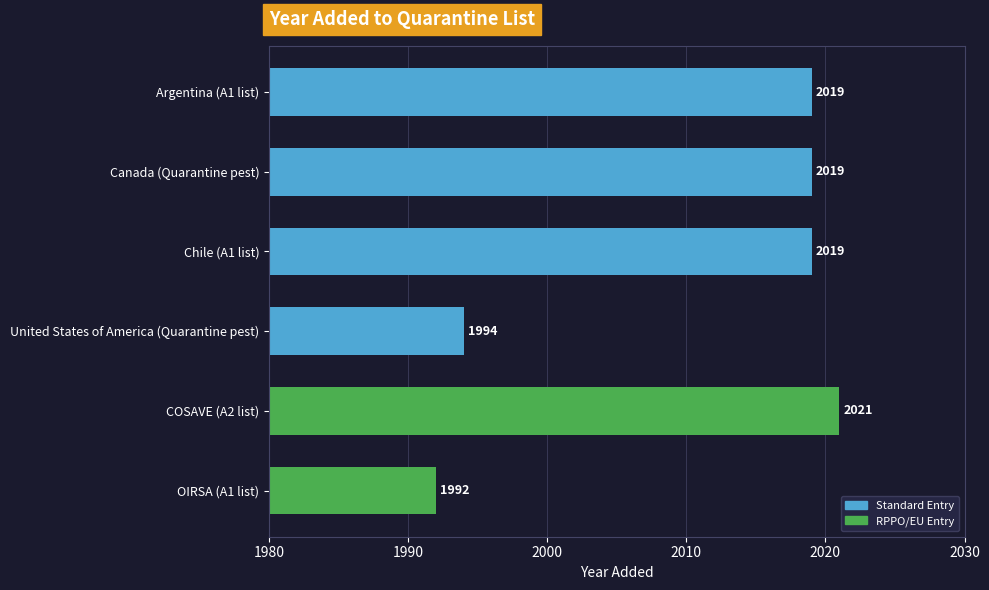

What is the approximate value at Argentina (A1 list), to the nearest 10?

2020